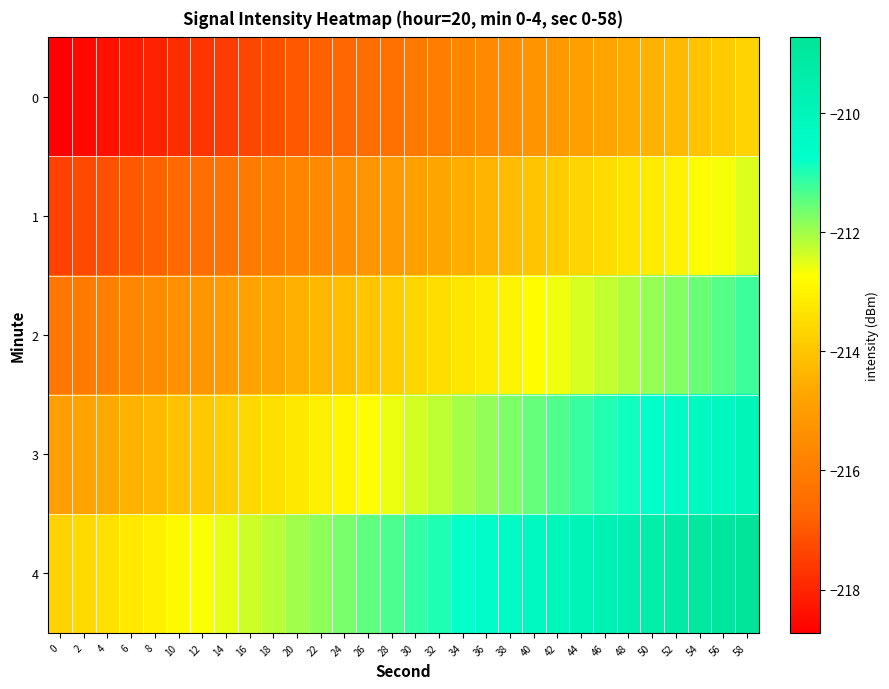

Which category has the highest value across all series?

58